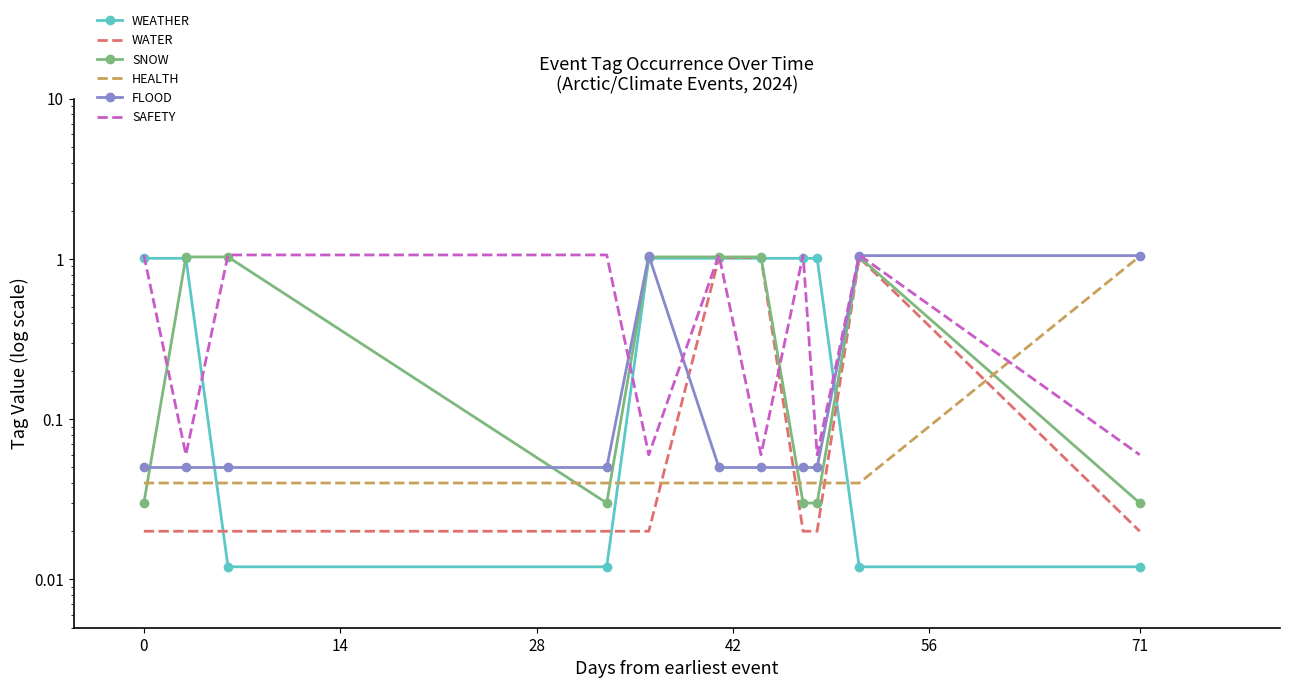

How many distinct data groups are displayed?

6